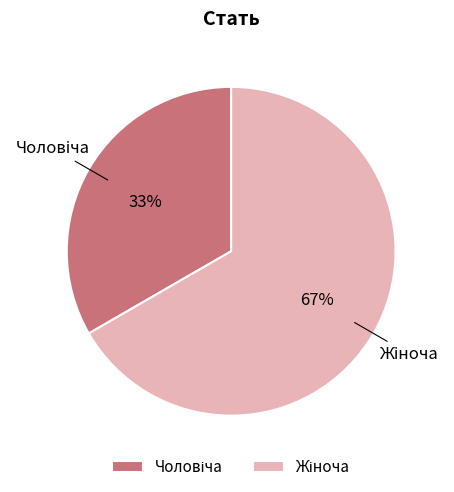

To the nearest percent, what is the average slice percentage?

50%